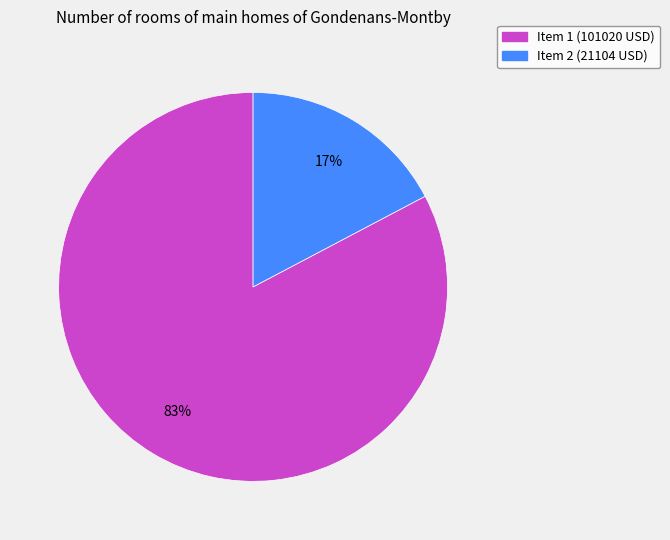

Between Item 1 (101020 USD) and Item 2 (21104 USD), which is larger?

Item 1 (101020 USD)